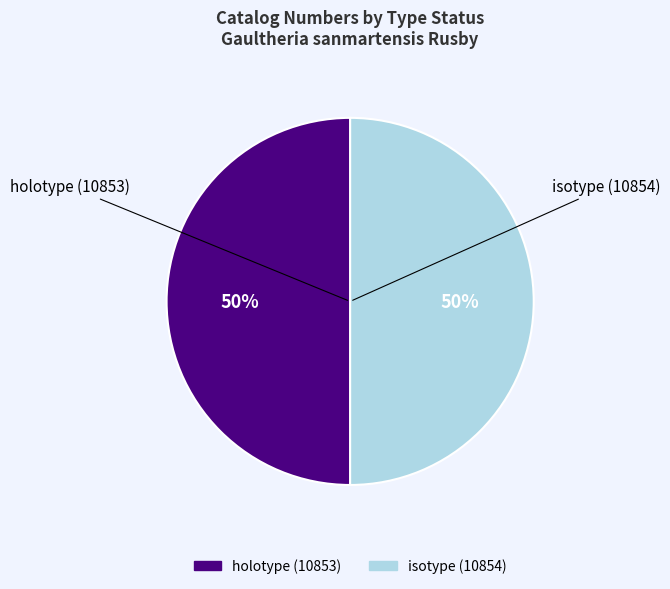

True or false: holotype (10853) accounts for 44% of the total.

False